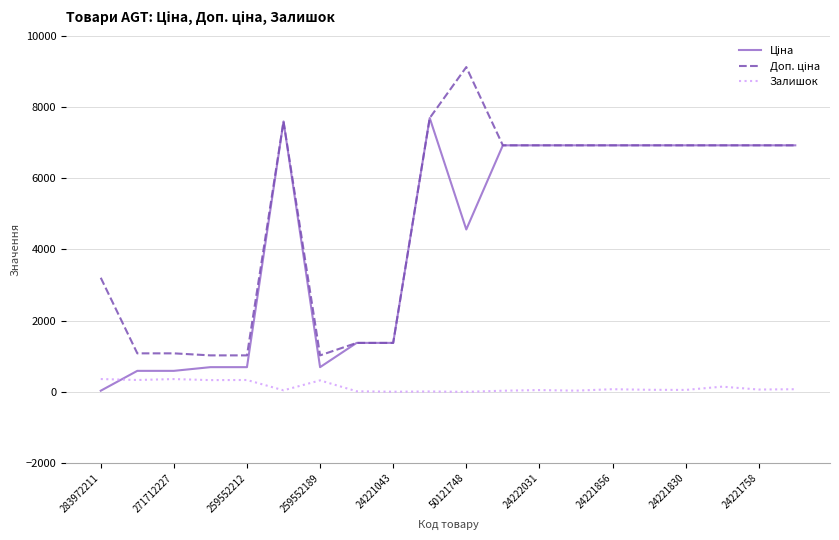

What value does the Залишок series have at 259552212?

333.0